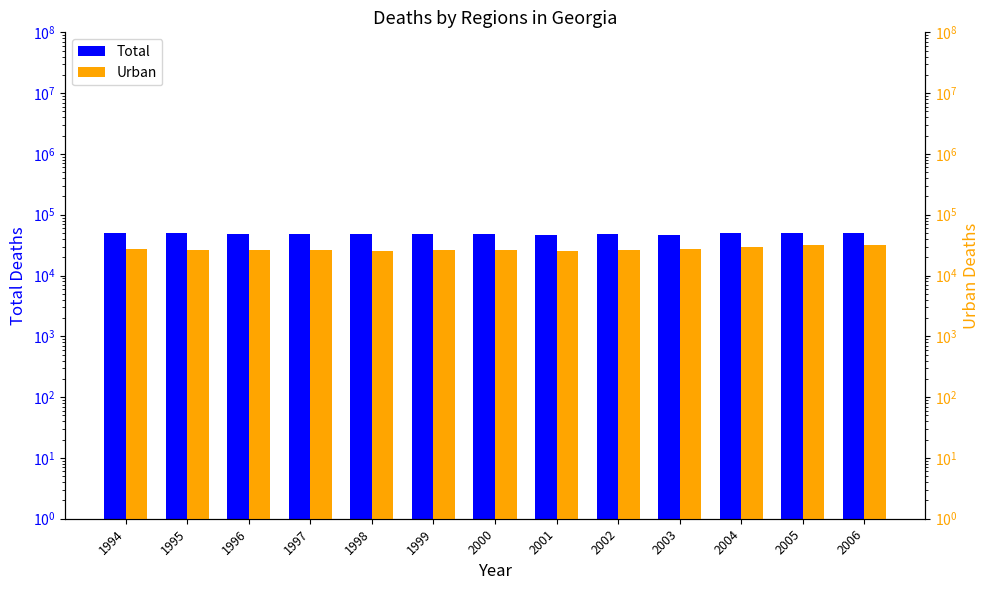

What is the value of the Total bar at the 1st from the left?

50326